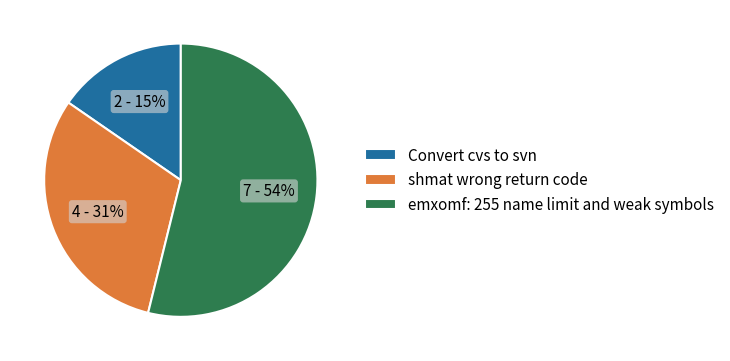

Is the sum of emxomf: 255 name limit and weak symbols and shmat wrong return code greater than half?

Yes